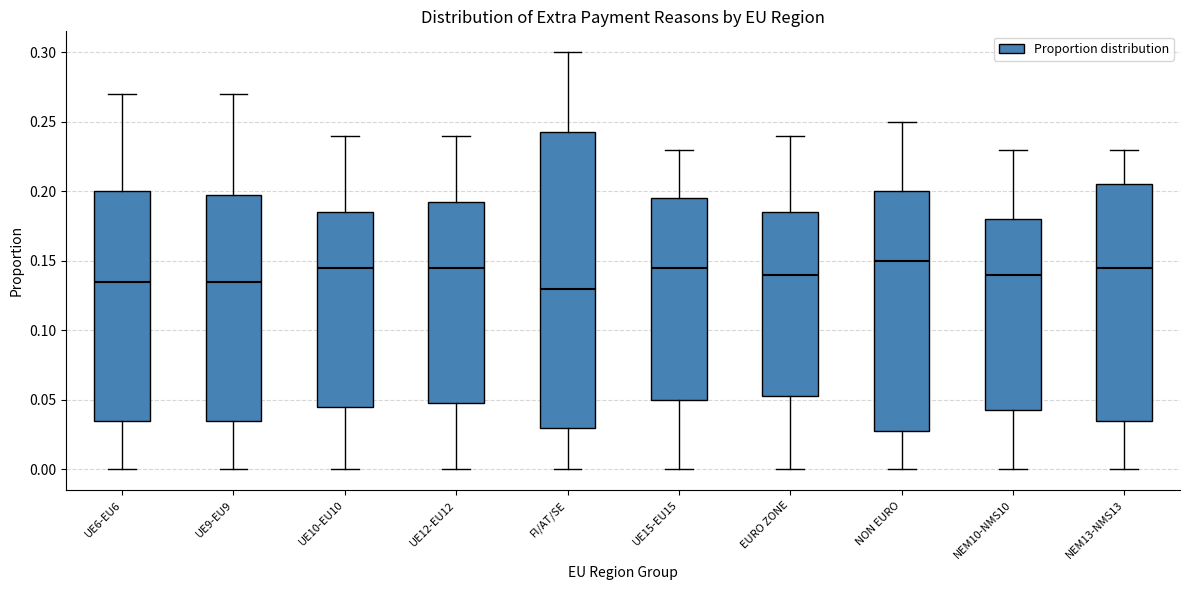

Which box has the lowest median line?

FI/AT/SE